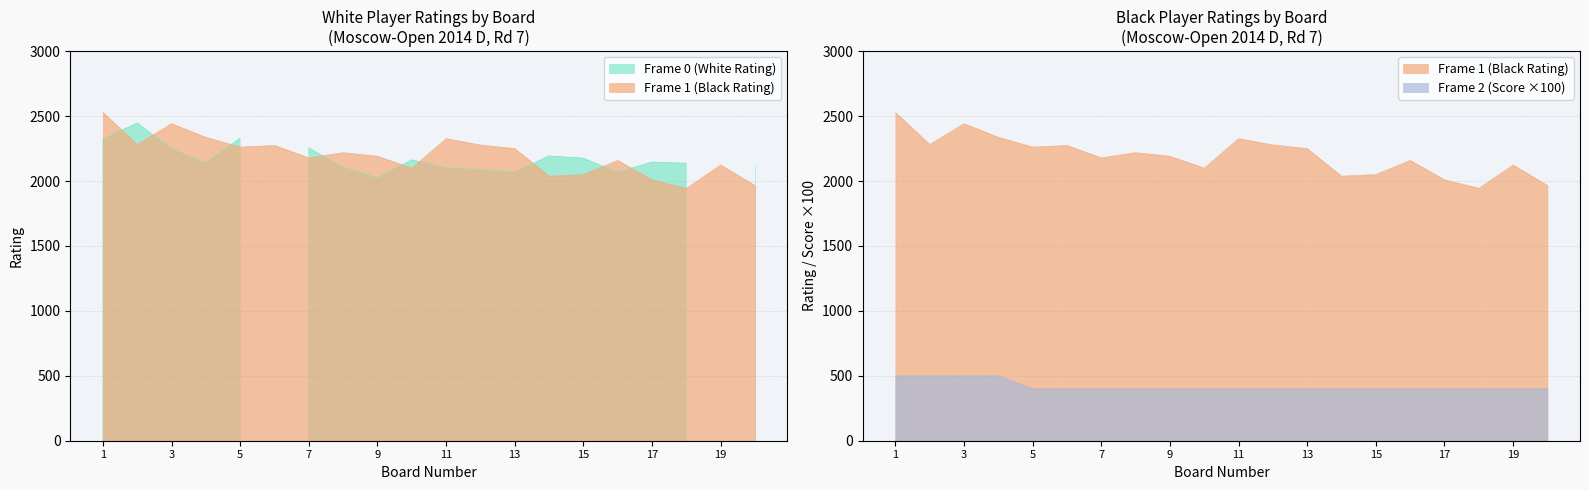

What is the value of the Frame 1 (Black Rating) point at the 11th from the left?

2327